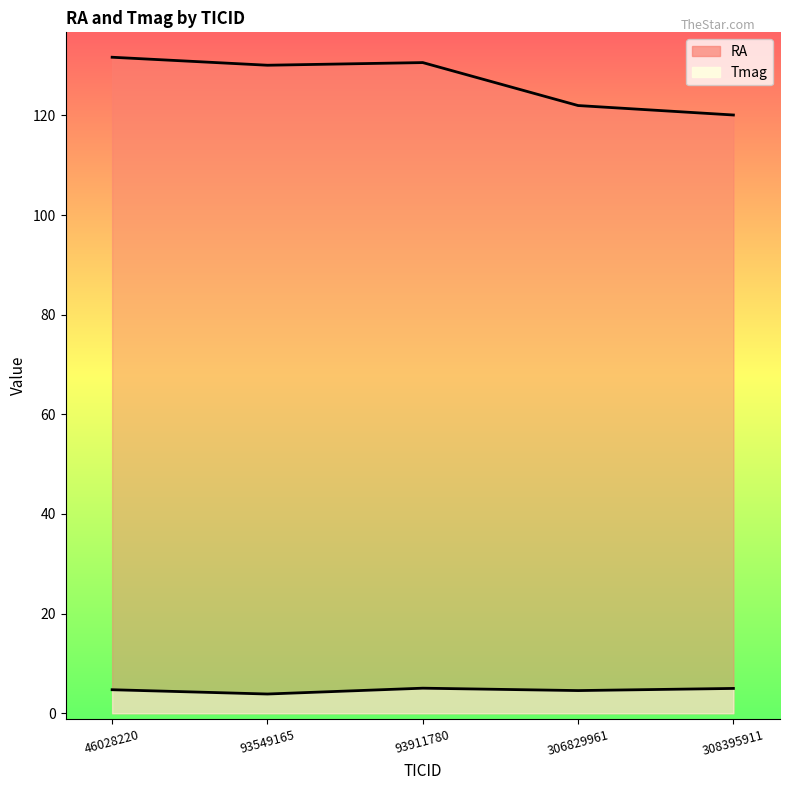

Reading right to left, what are all the values shown in this chart?

RA: 120.1	122.0	130.6	130.1	131.7
Tmag: 5.0	4.5	5.0	3.9	4.7